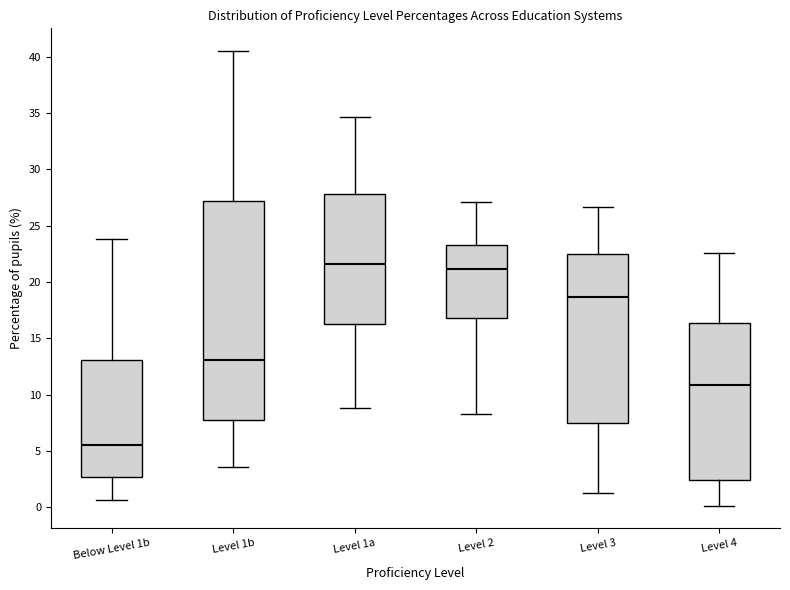

Where is the upper edge of the box for Level 3 on the y-axis? The values are not printed on the chart, so give them approximately, as read against the axis.

22.5